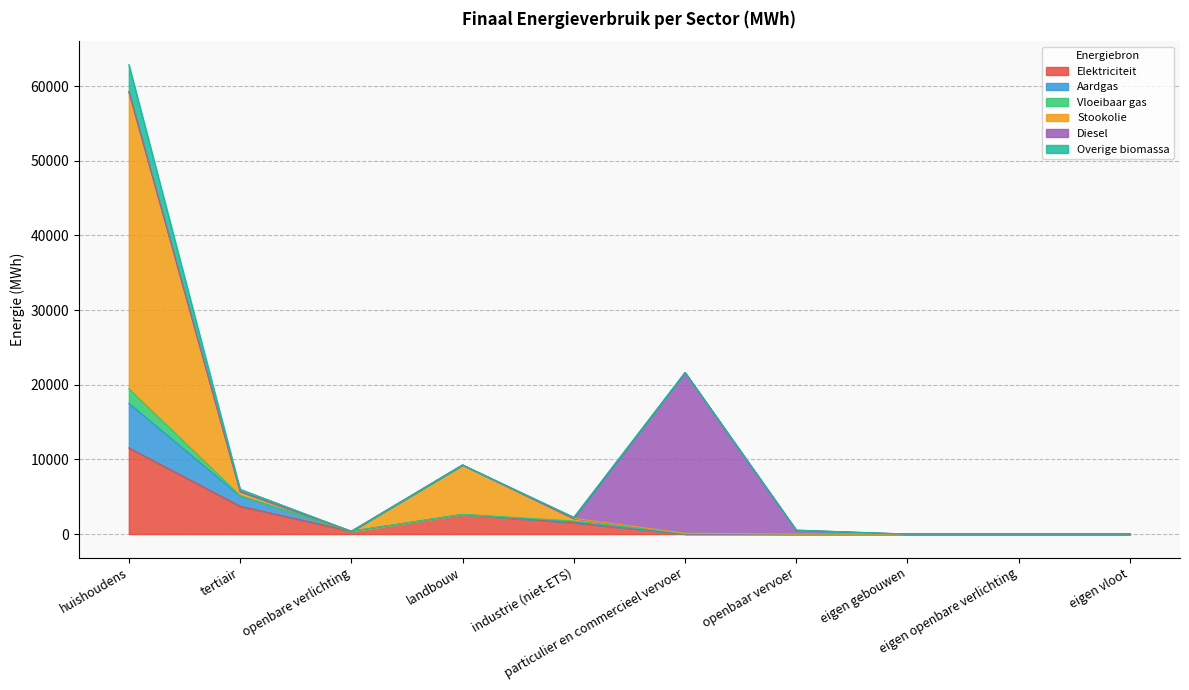

What are all the series names shown in the legend?

Elektriciteit, Aardgas, Vloeibaar gas, Stookolie, Diesel, Overige biomassa